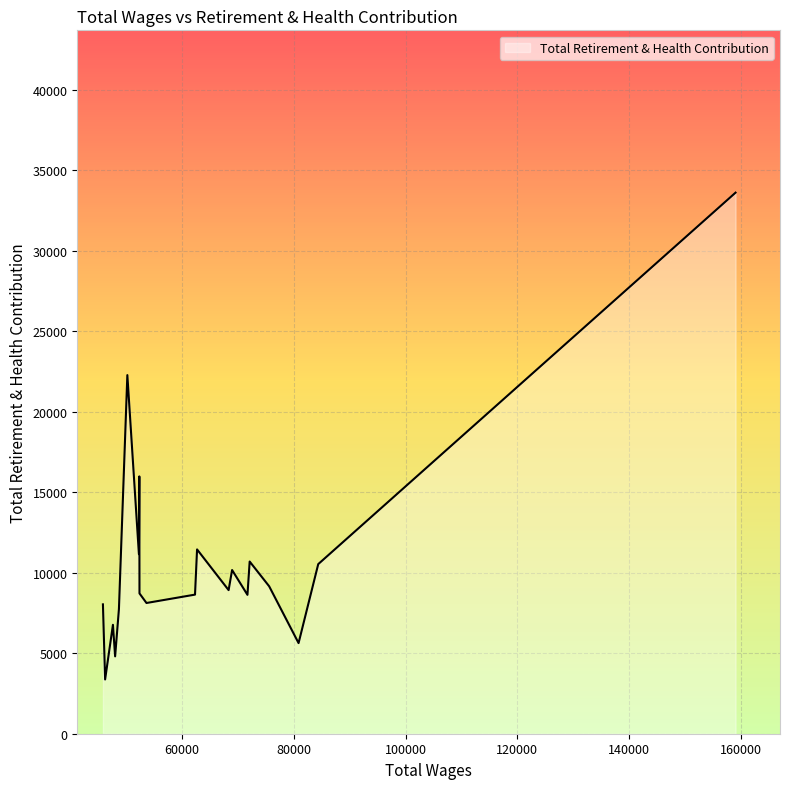

What is the difference between the maximum and minimum values?

30238